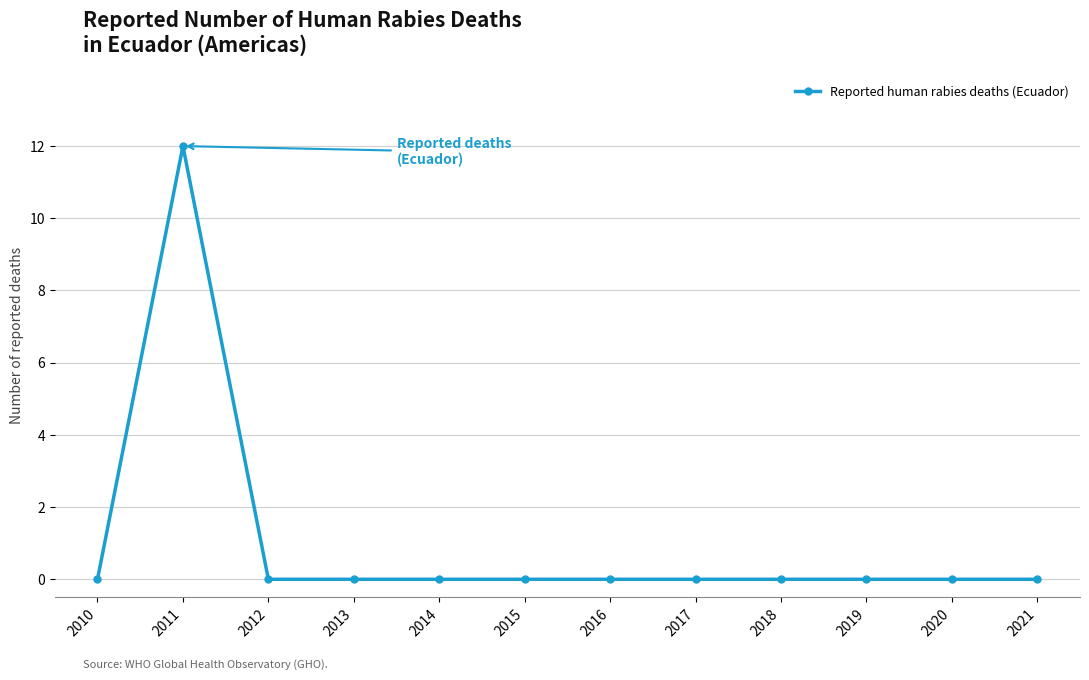

True or false: the data shows 4 at 2013.

False